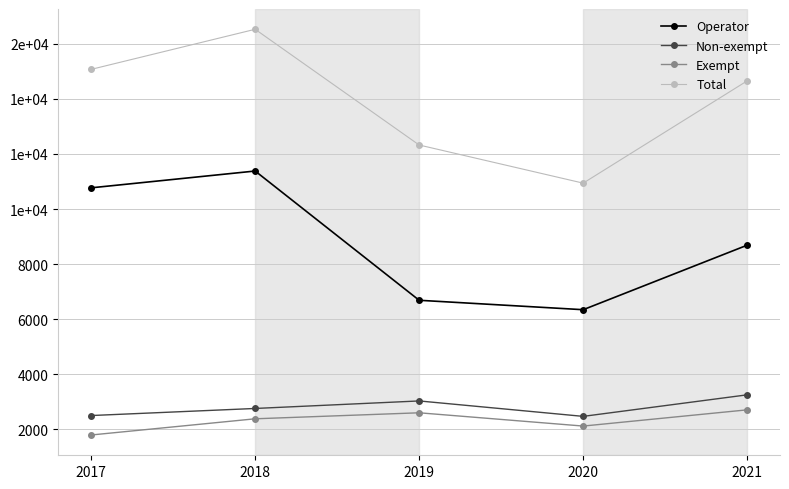

Is this an area chart (filled region under the line)?

No